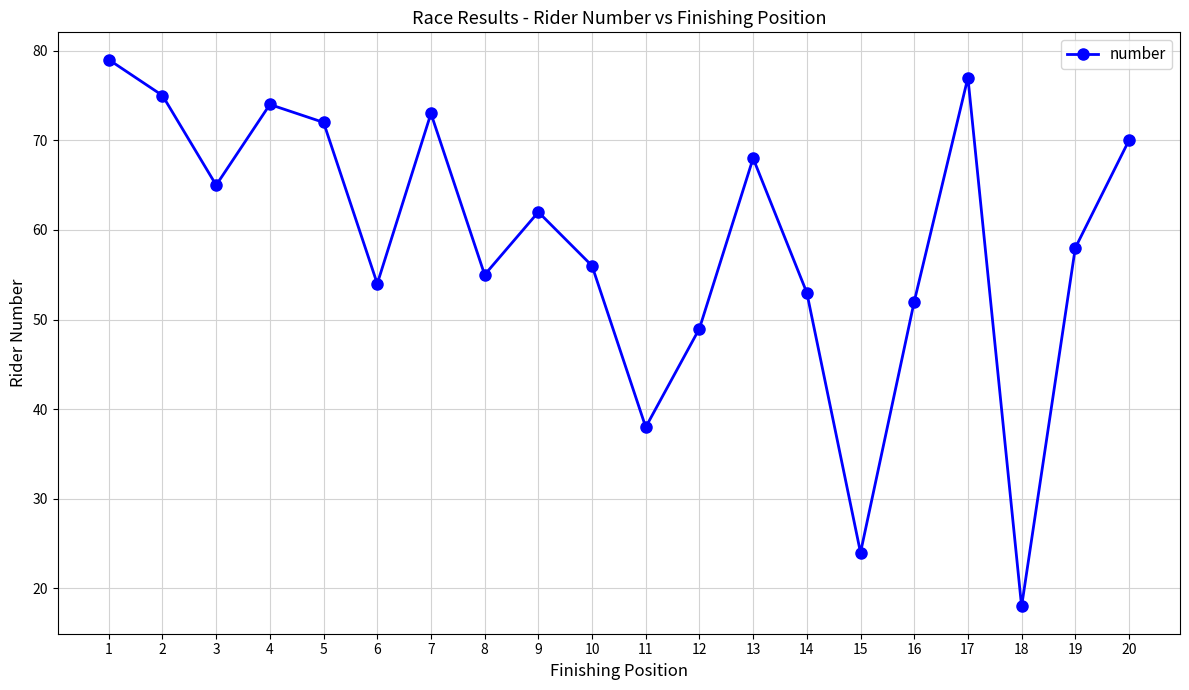

The chart shows a value of 105 at 1. True or false?

False